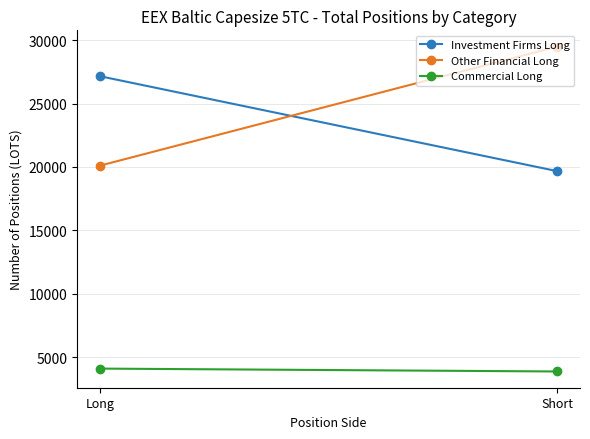

Reading right to left, extract all data points from this chart.

Investment Firms Long: Short=19673.0	Long=27161.4
Other Financial Long: Short=29497.6	Long=20105.1
Commercial Long: Short=3870.0	Long=4097.3